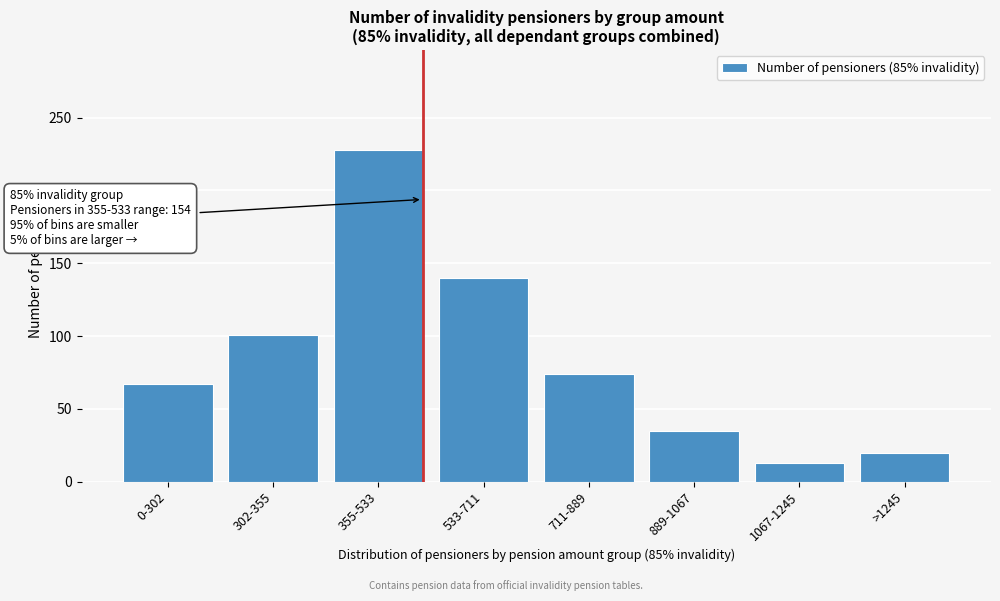

Reading left to right, extract all data points from this chart.

67	101	228	140	74	35	13	20